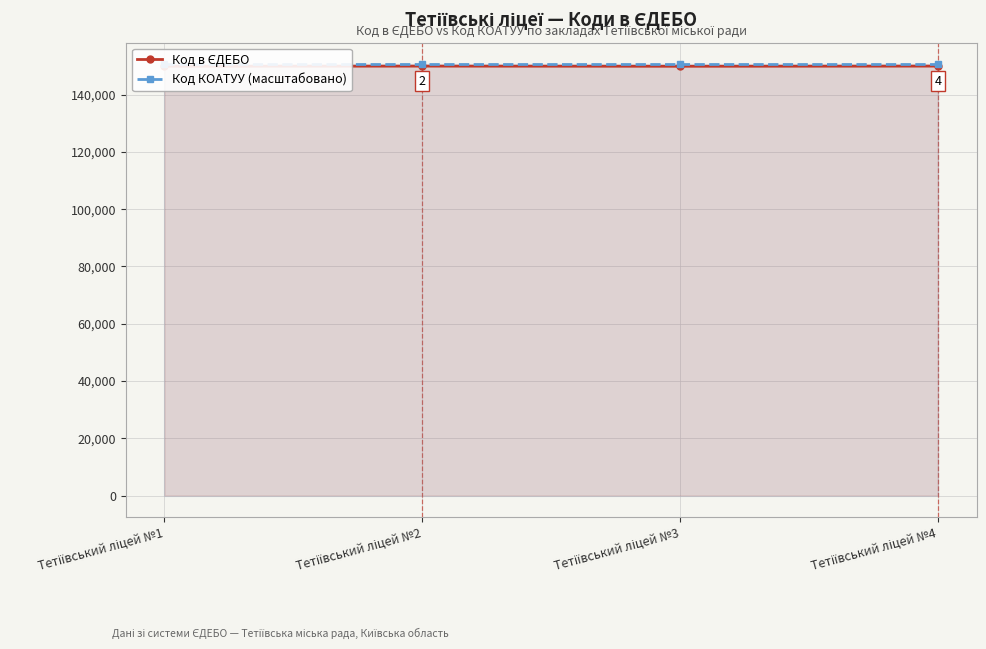

Where is the first local minimum for Код в ЄДЕБО?

Тетіївський ліцей №3